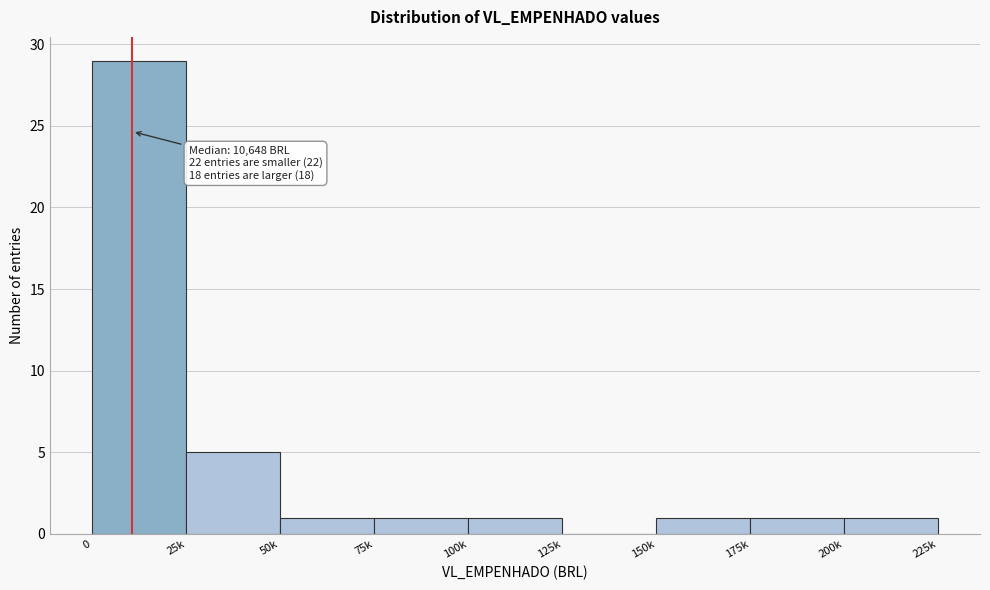

Reading left to right, list all the values displayed in this chart.

0=29	25k=5	50k=1	75k=1	100k=1	125k=0	150k=1	175k=1	200k=1